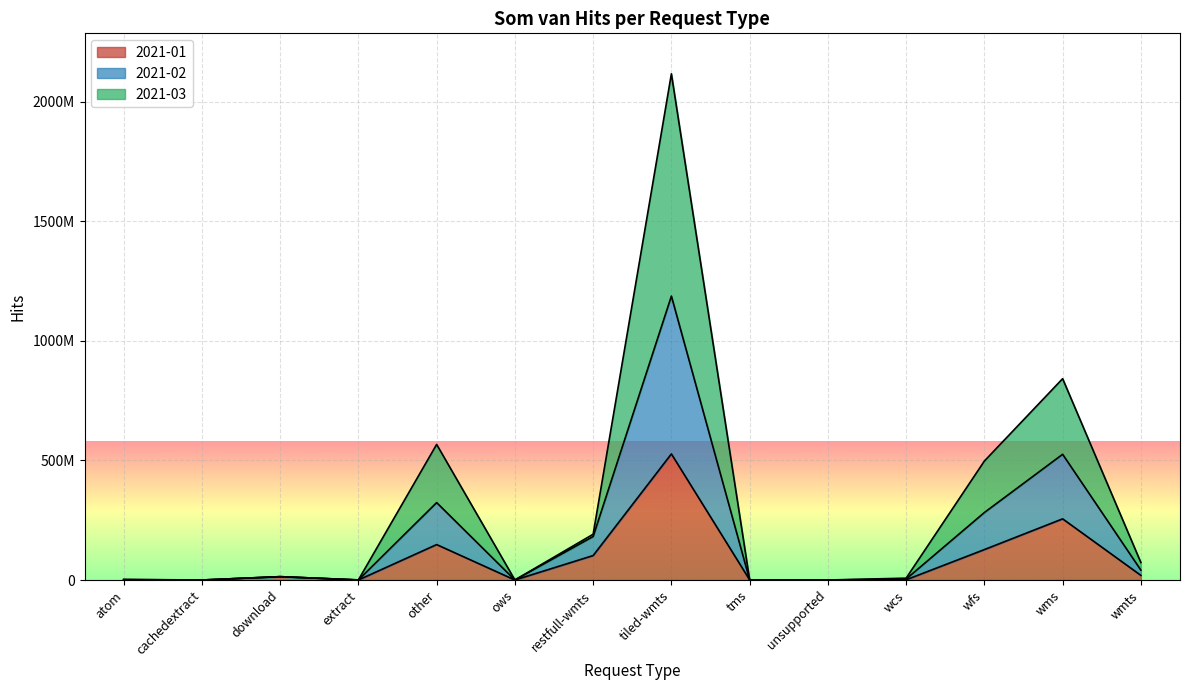

Which category has the lowest value in the 2021-01 series?

cachedextract